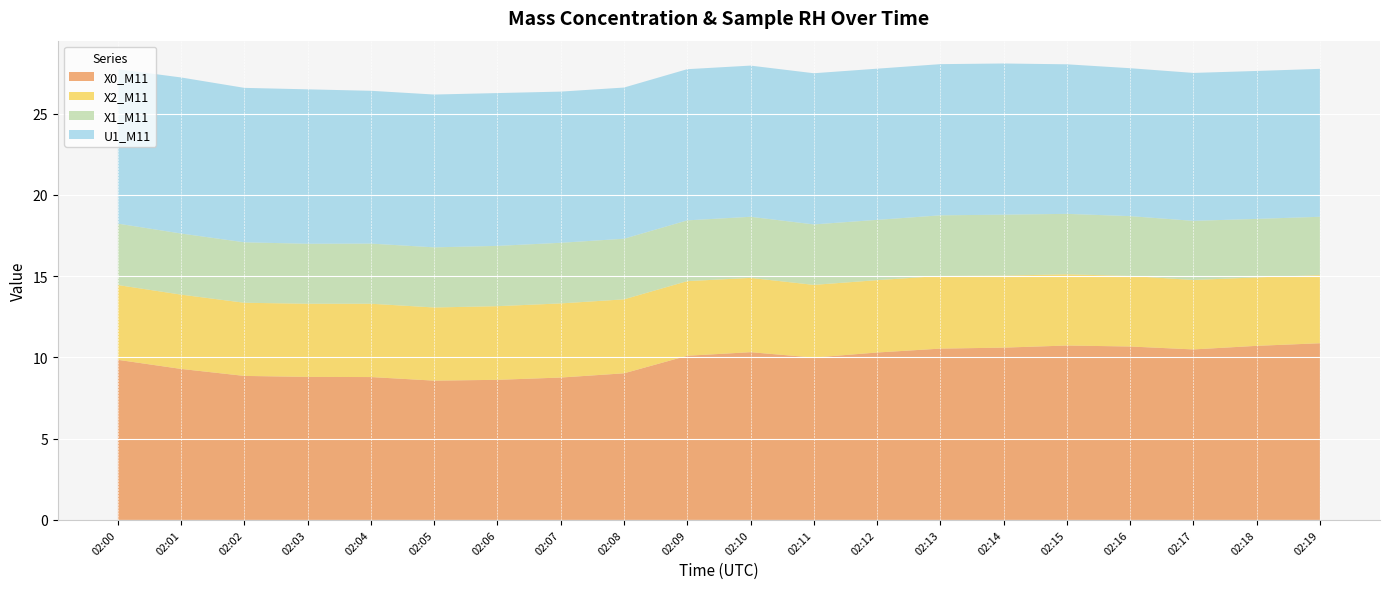

Reading left to right, what are all the values shown in this chart?

X0_M11: 02:00=9.8	02:01=9.3	02:02=8.9	02:03=8.8	02:04=8.8	02:05=8.6	02:06=8.6	02:07=8.8	02:08=9.0	02:09=10.1	02:10=10.3	02:11=10.0	02:12=10.3	02:13=10.5	02:14=10.6	02:15=10.7	02:16=10.7	02:17=10.5	02:18=10.7	02:19=10.9
X2_M11: 02:00=4.6	02:01=4.6	02:02=4.5	02:03=4.5	02:04=4.5	02:05=4.5	02:06=4.5	02:07=4.6	02:08=4.5	02:09=4.6	02:10=4.6	02:11=4.5	02:12=4.5	02:13=4.5	02:14=4.4	02:15=4.4	02:16=4.3	02:17=4.3	02:18=4.2	02:19=4.2
X1_M11: 02:00=3.8	02:01=3.8	02:02=3.7	02:03=3.7	02:04=3.7	02:05=3.7	02:06=3.7	02:07=3.7	02:08=3.7	02:09=3.7	02:10=3.8	02:11=3.7	02:12=3.7	02:13=3.7	02:14=3.8	02:15=3.7	02:16=3.7	02:17=3.6	02:18=3.6	02:19=3.6
U1_M11: 02:00=9.5	02:01=9.6	02:02=9.5	02:03=9.5	02:04=9.4	02:05=9.4	02:06=9.4	02:07=9.3	02:08=9.3	02:09=9.3	02:10=9.3	02:11=9.3	02:12=9.3	02:13=9.3	02:14=9.3	02:15=9.2	02:16=9.1	02:17=9.1	02:18=9.1	02:19=9.1